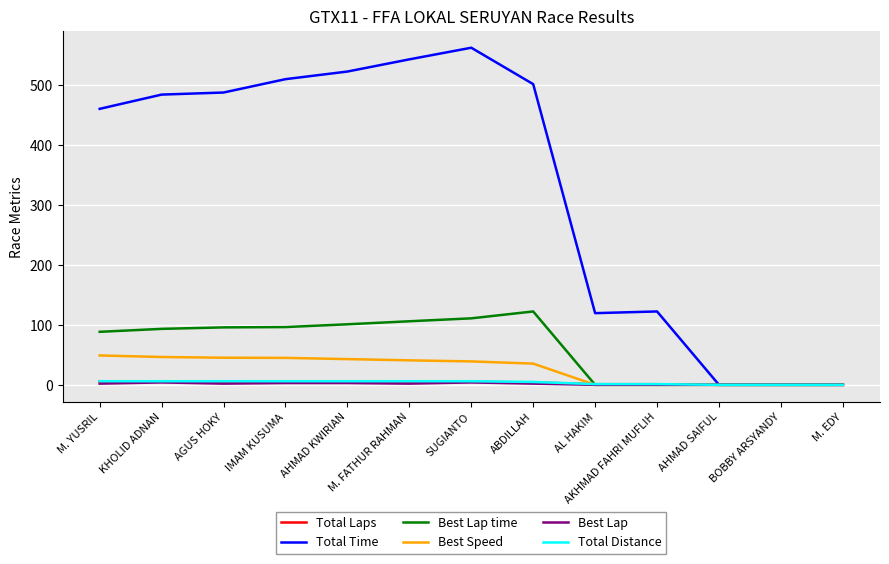

At how many categories does at least one series exceed 166?

8